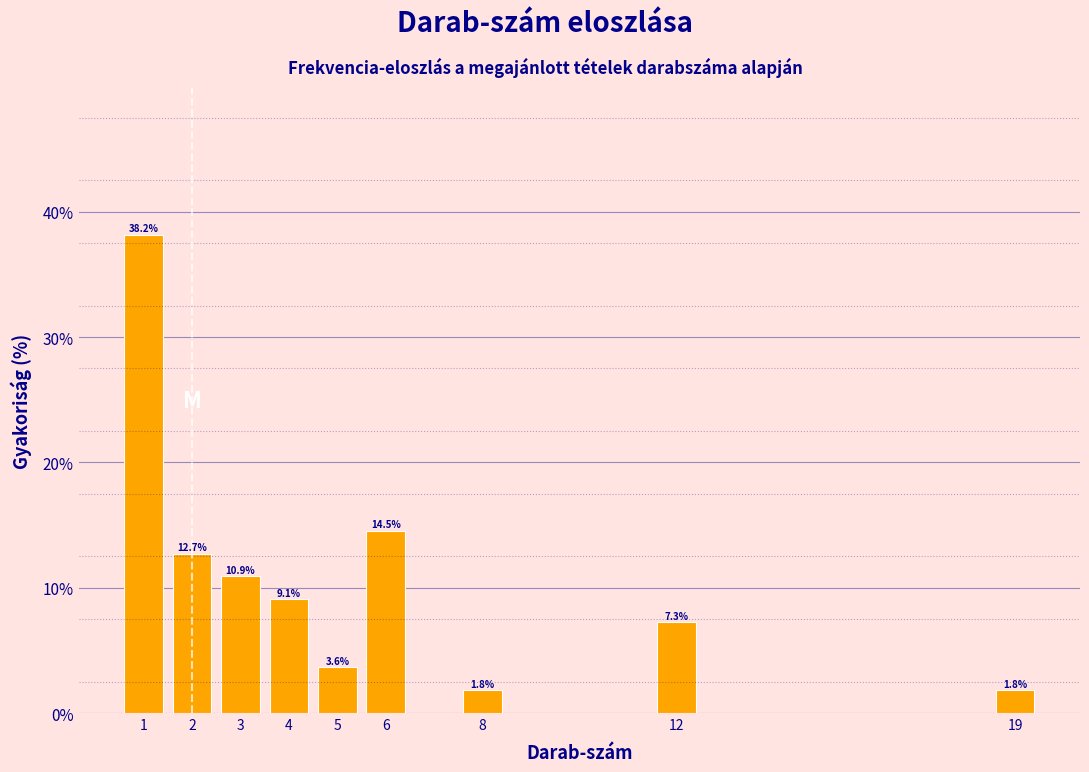

Reading right to left, transcribe all the data shown in this chart.

19=1.8	12=7.3	8=1.8	6=14.5	5=3.6	4=9.1	3=10.9	2=12.7	1=38.2